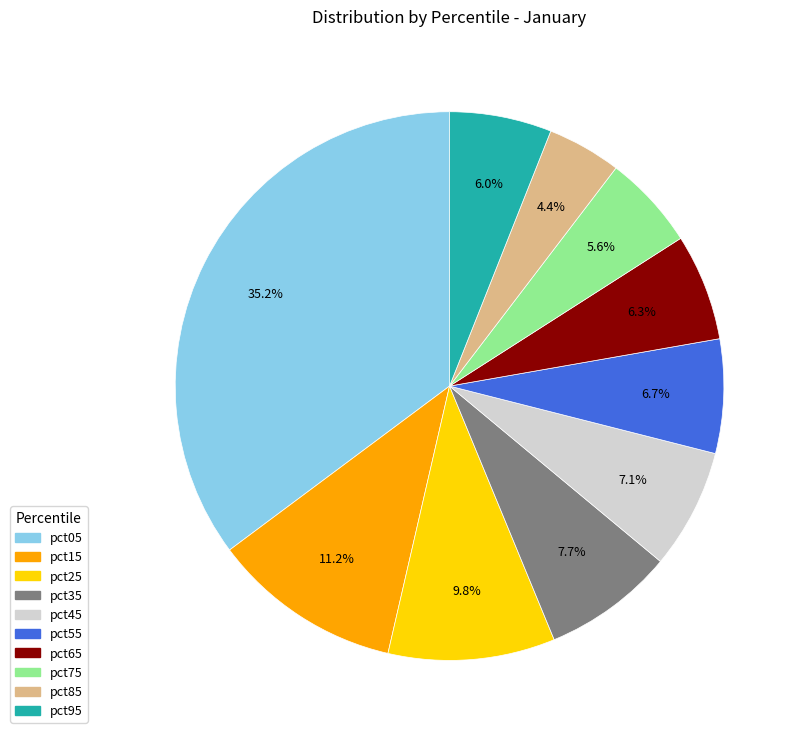

To the nearest percent, what is the combined percentage of pct95 and pct25?

16%